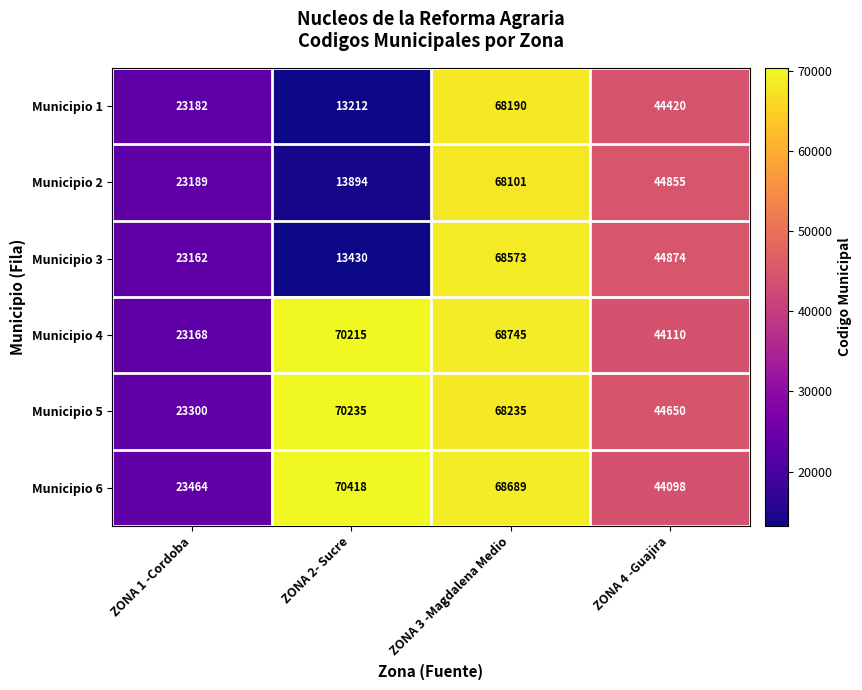

What is the average value of the Municipio 3 series?

37510